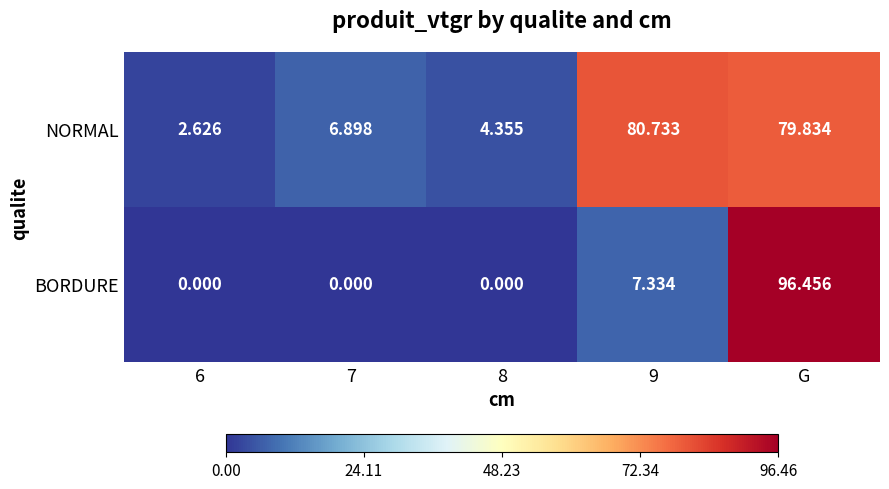

Which series has the largest total across all categories?

NORMAL